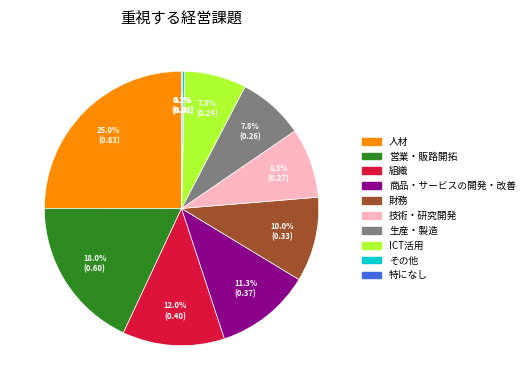

What portion of the pie excludes 商品・サービスの開発・改善?

88.7%